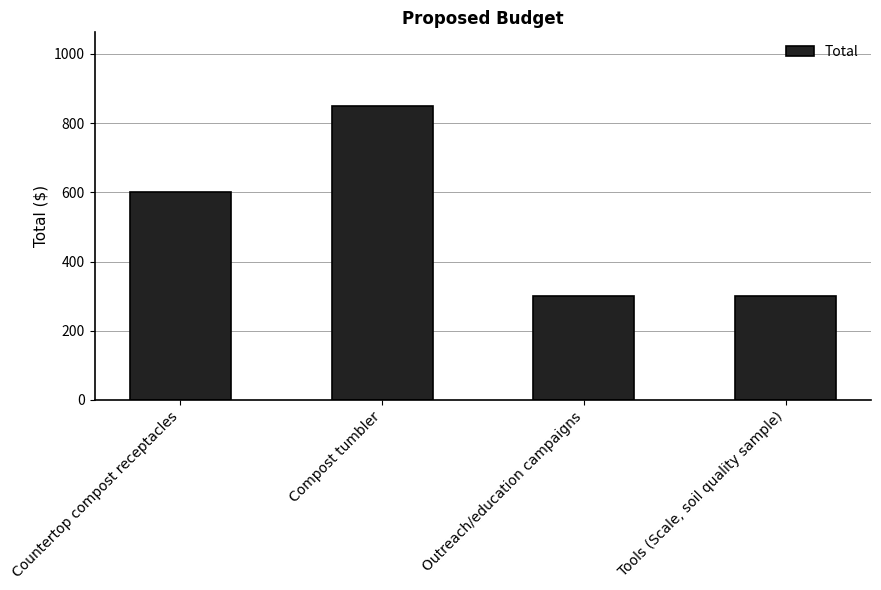

What is the approximate value at Compost tumbler?

850